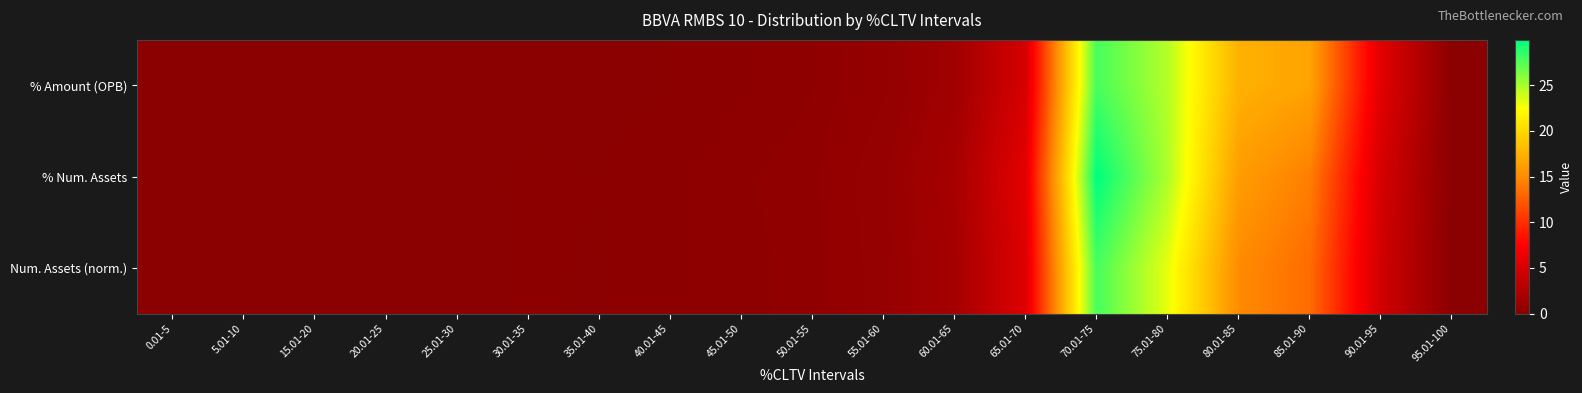

At how many categories does at least one series exceed 0?

19